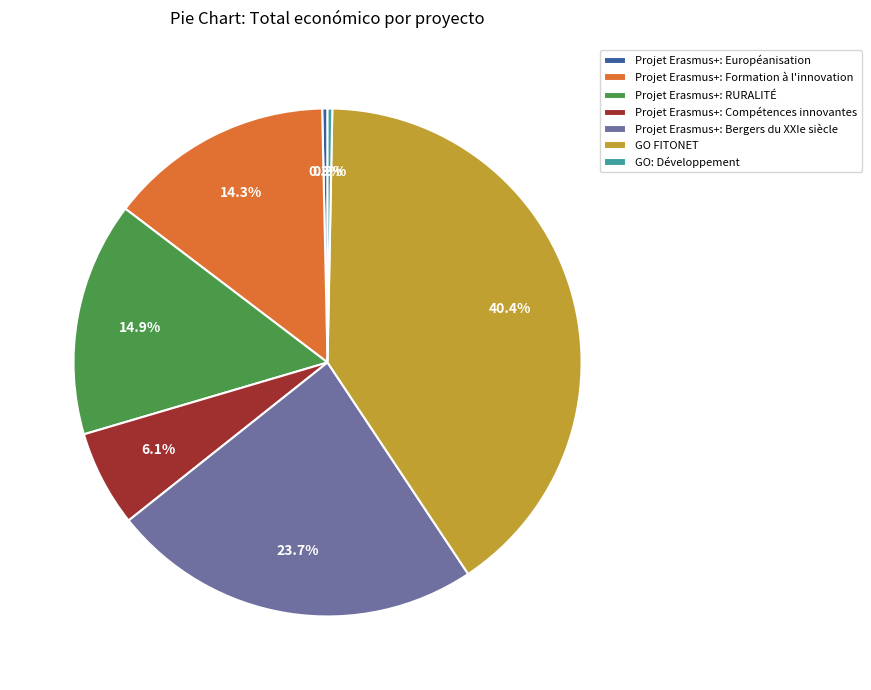

To the nearest percent, what is the average slice percentage?

14%